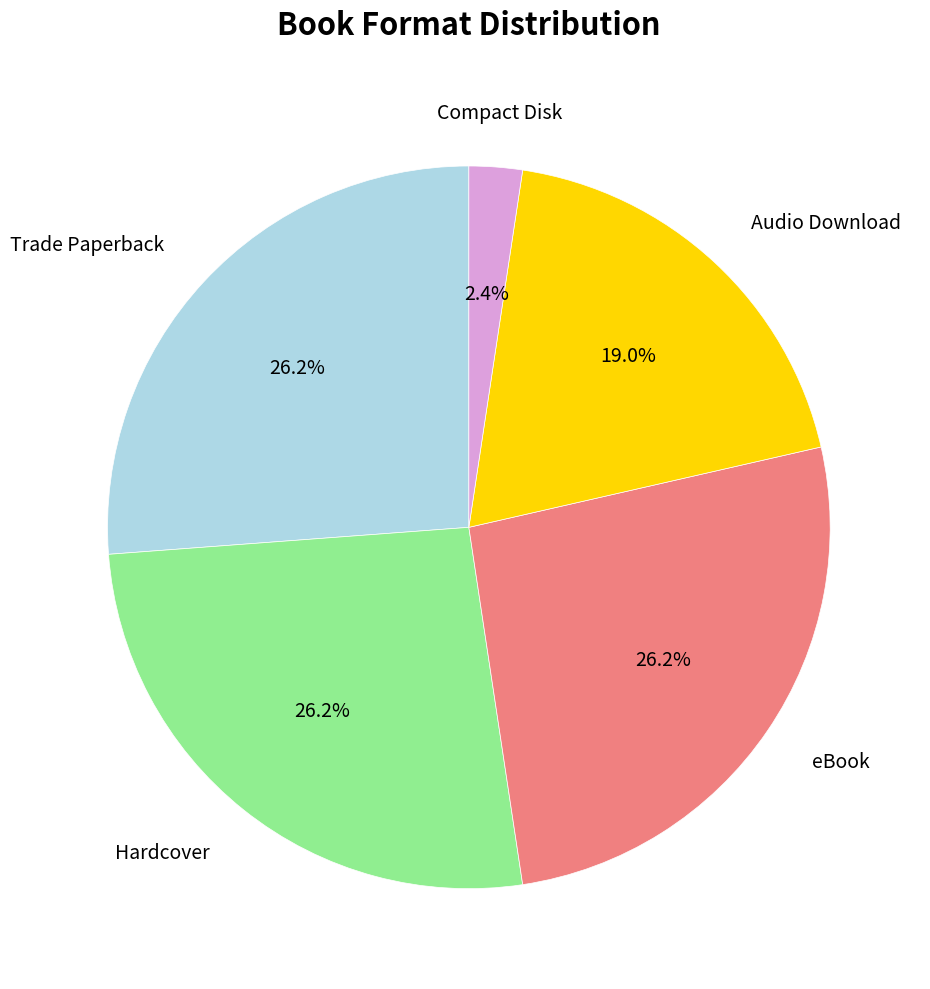

Which slice is the smallest?

Compact Disk